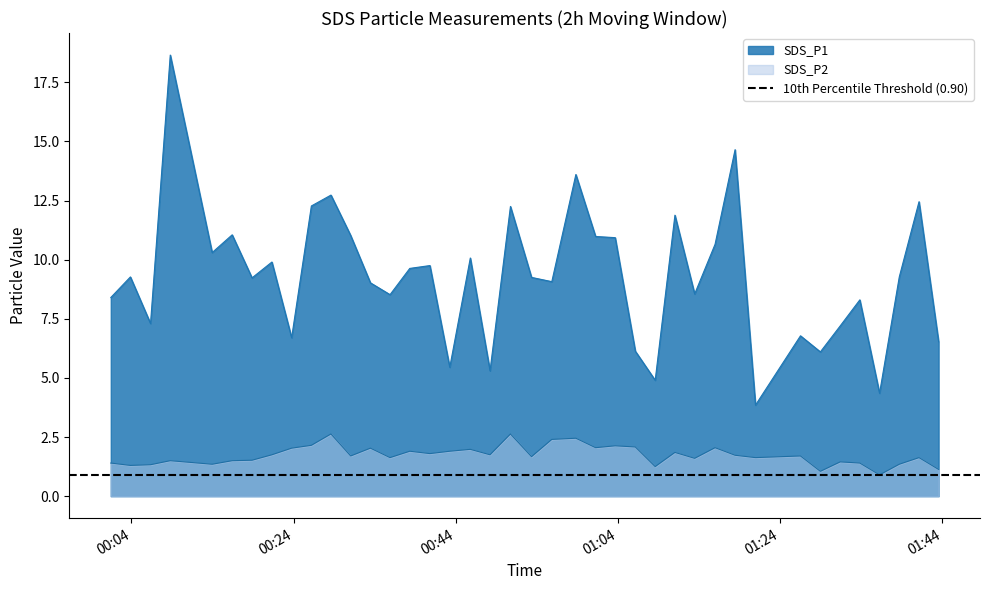

What is the approximate value of SDS_P2 at 2022/05/14 00:48:13?

1.8